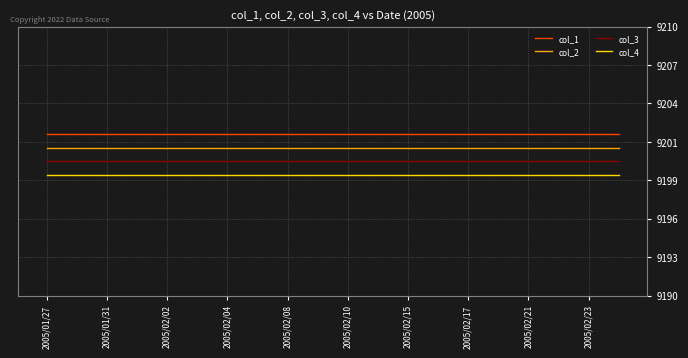

Which series has the largest range (max minus min)?

col_1